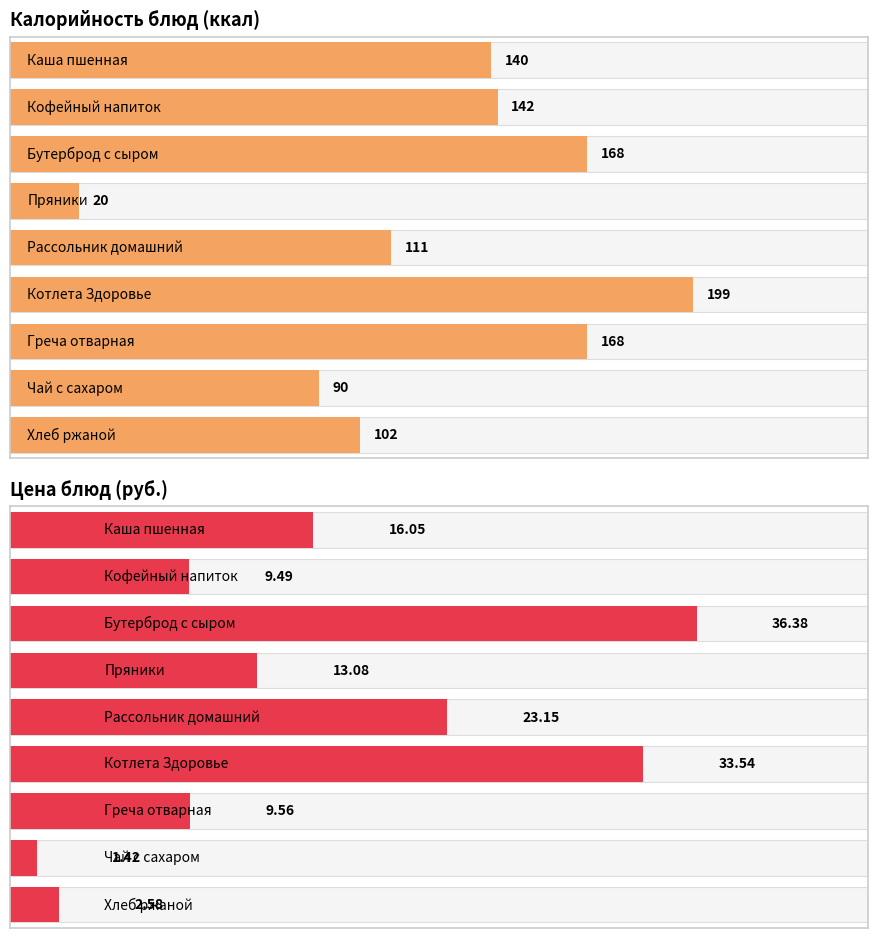

What is the label of the 1st bar from the left?

Каша пшенная